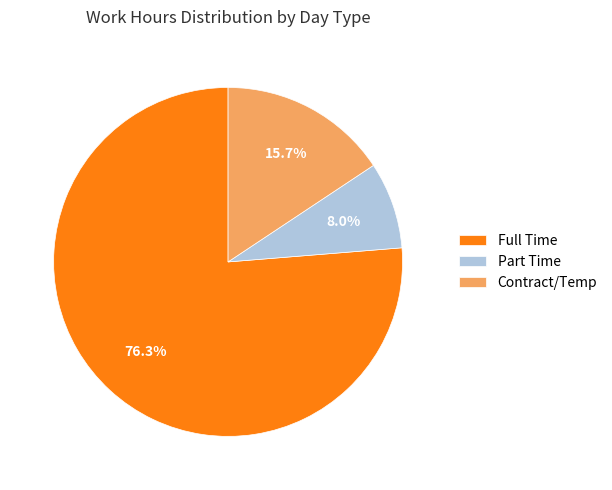

Count the number of slices in the pie.

3